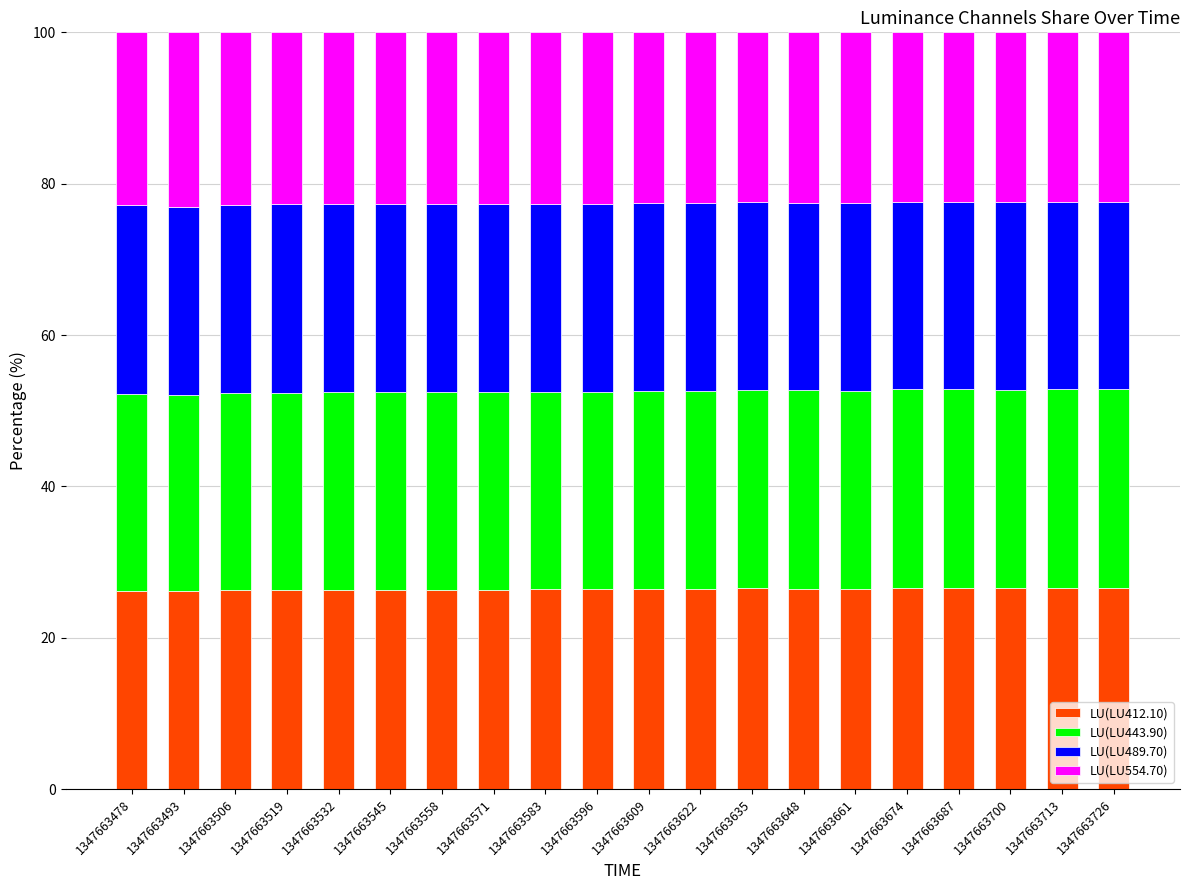

What is the total value across all series at 1347663635?

100.0